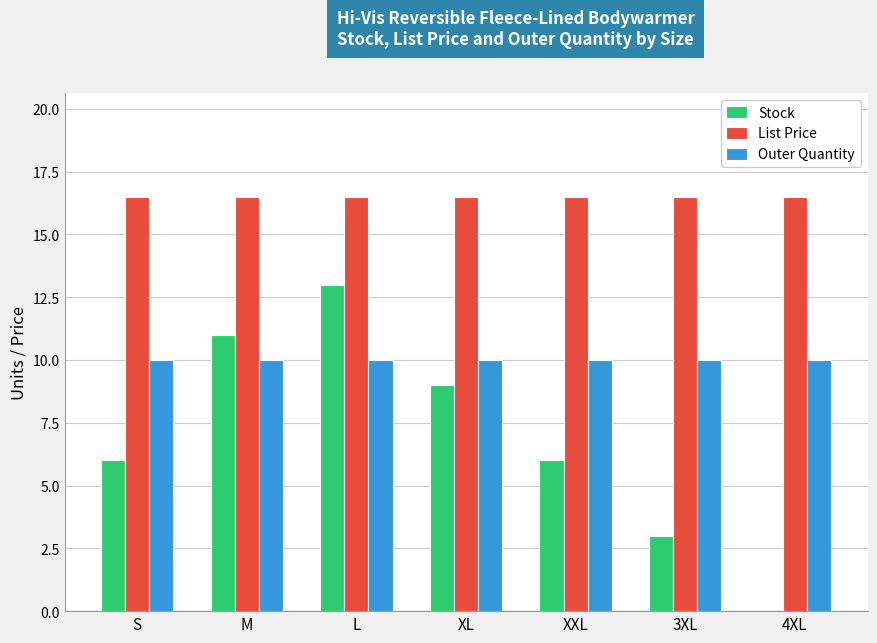

What is the sum of the Stock values at S and 3XL?

9.0